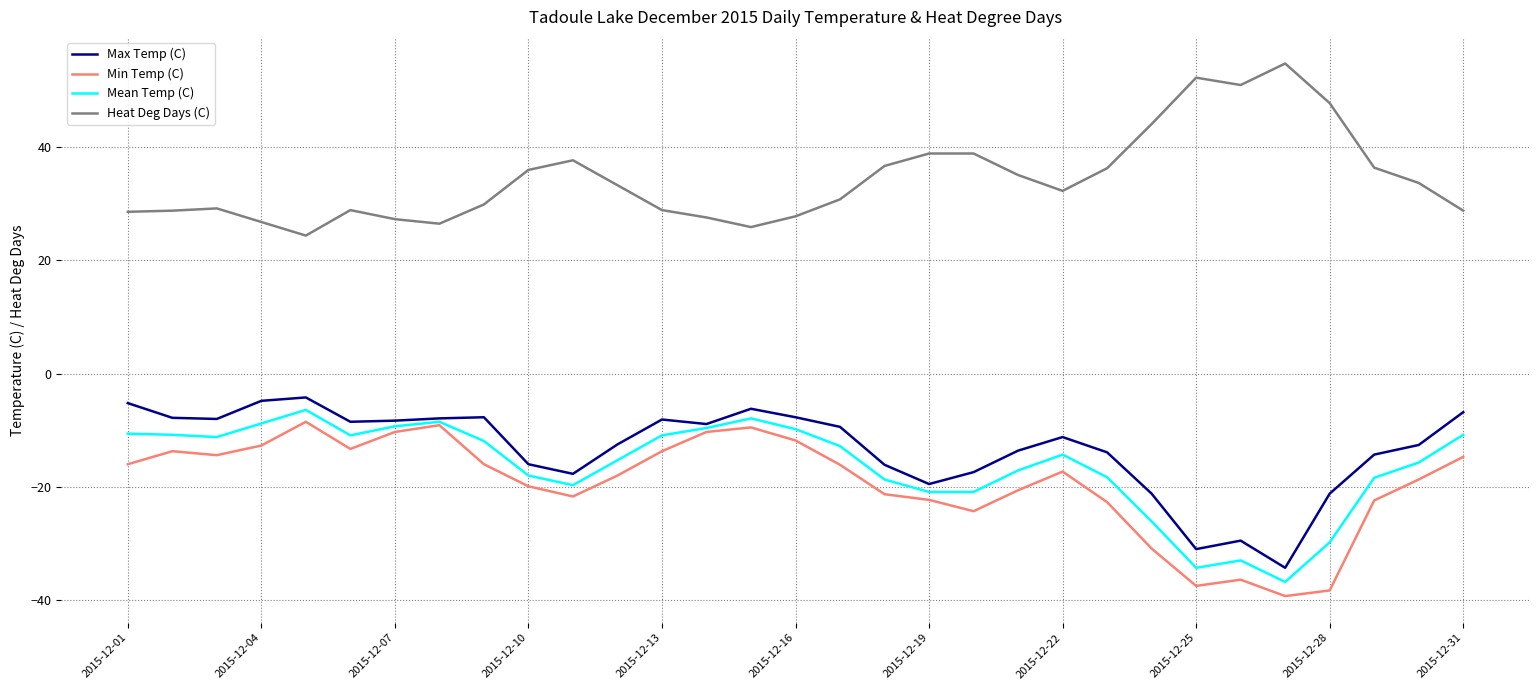

How many lines are shown in the chart?

4